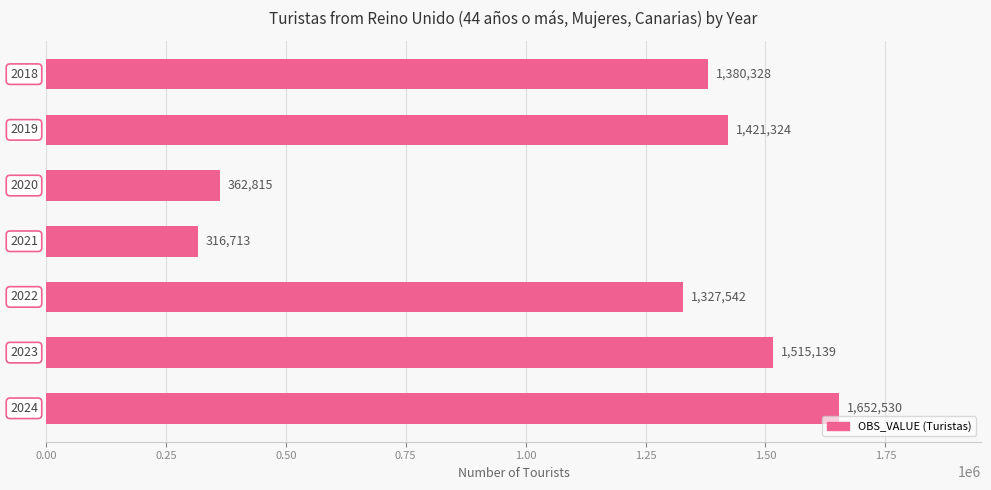

What is the difference between the maximum and minimum values?

1335817